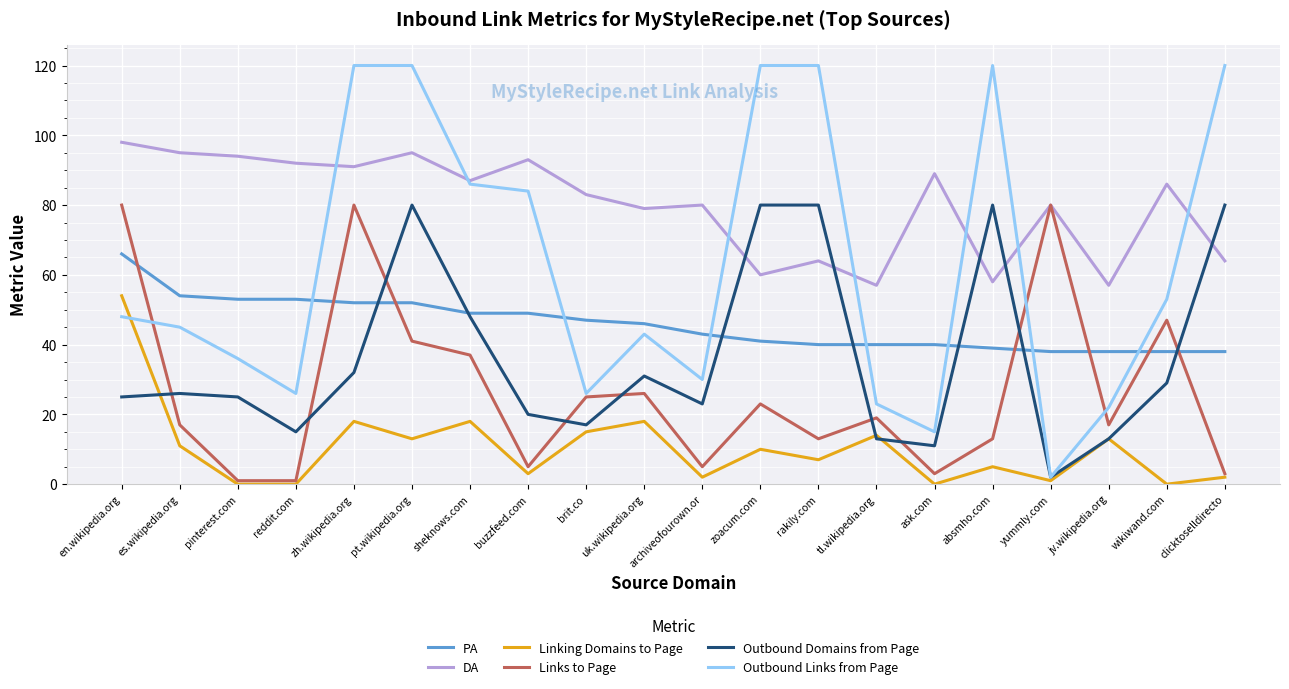

What is the total value across all series at brit.co?

213